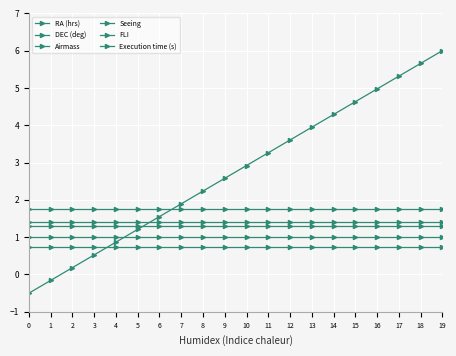

What is the difference between the RA (hrs) values at 7 and 12?

1.7